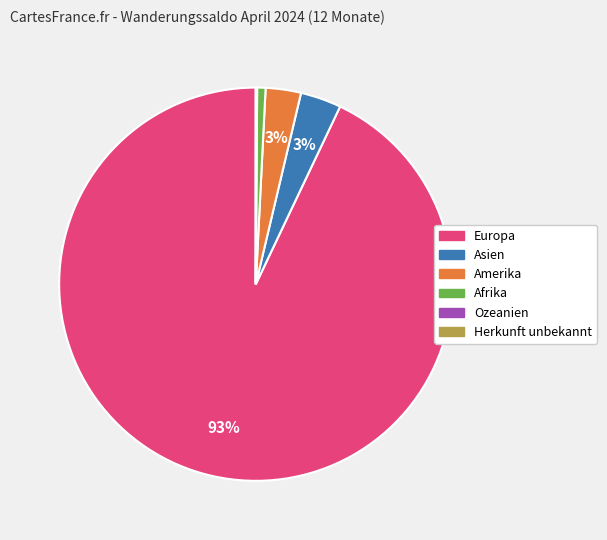

True or false: Amerika accounts for 3% of the total.

True